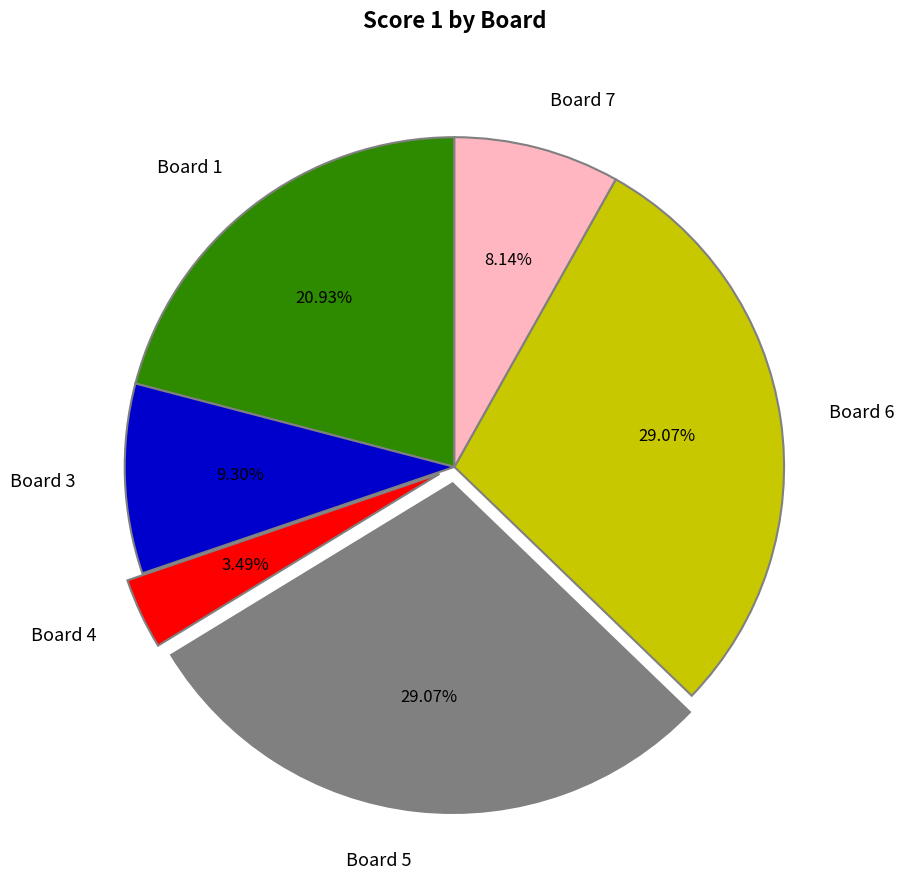

What portion of the pie excludes Board 5?

70.9%